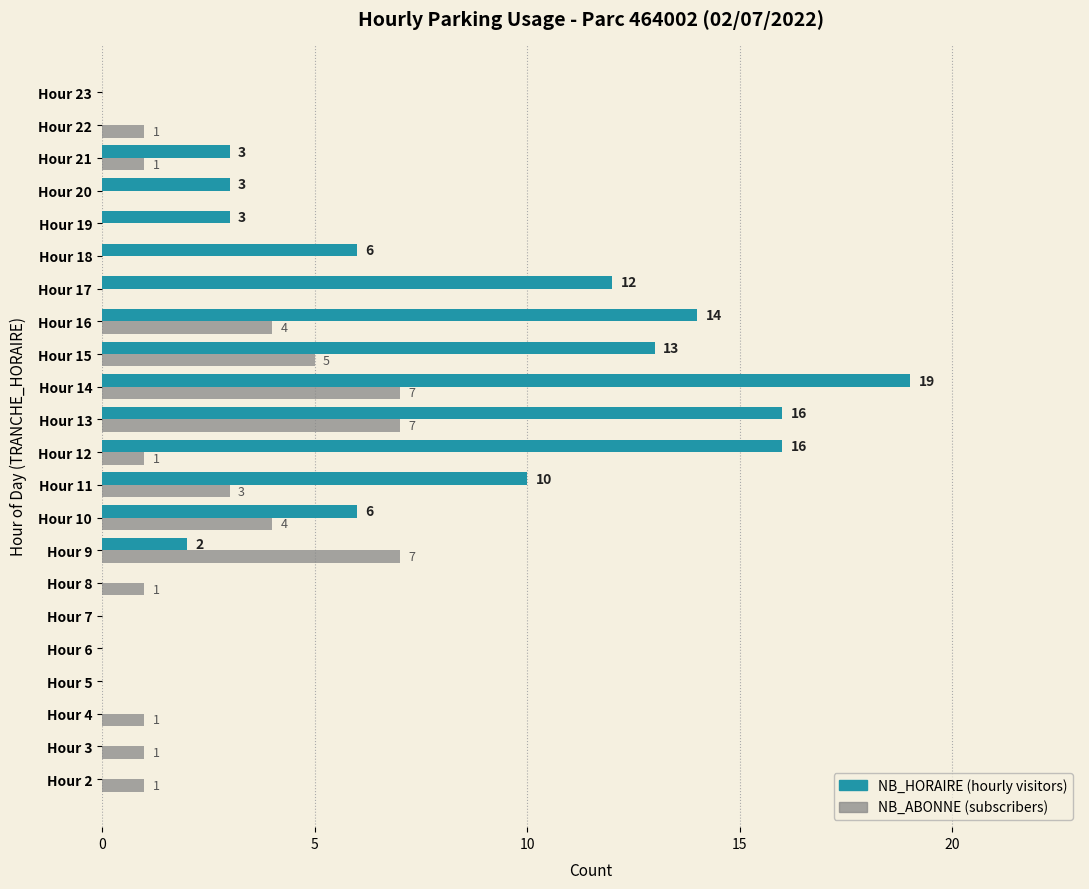

At which category is the sum across all series the highest?

Hour 14